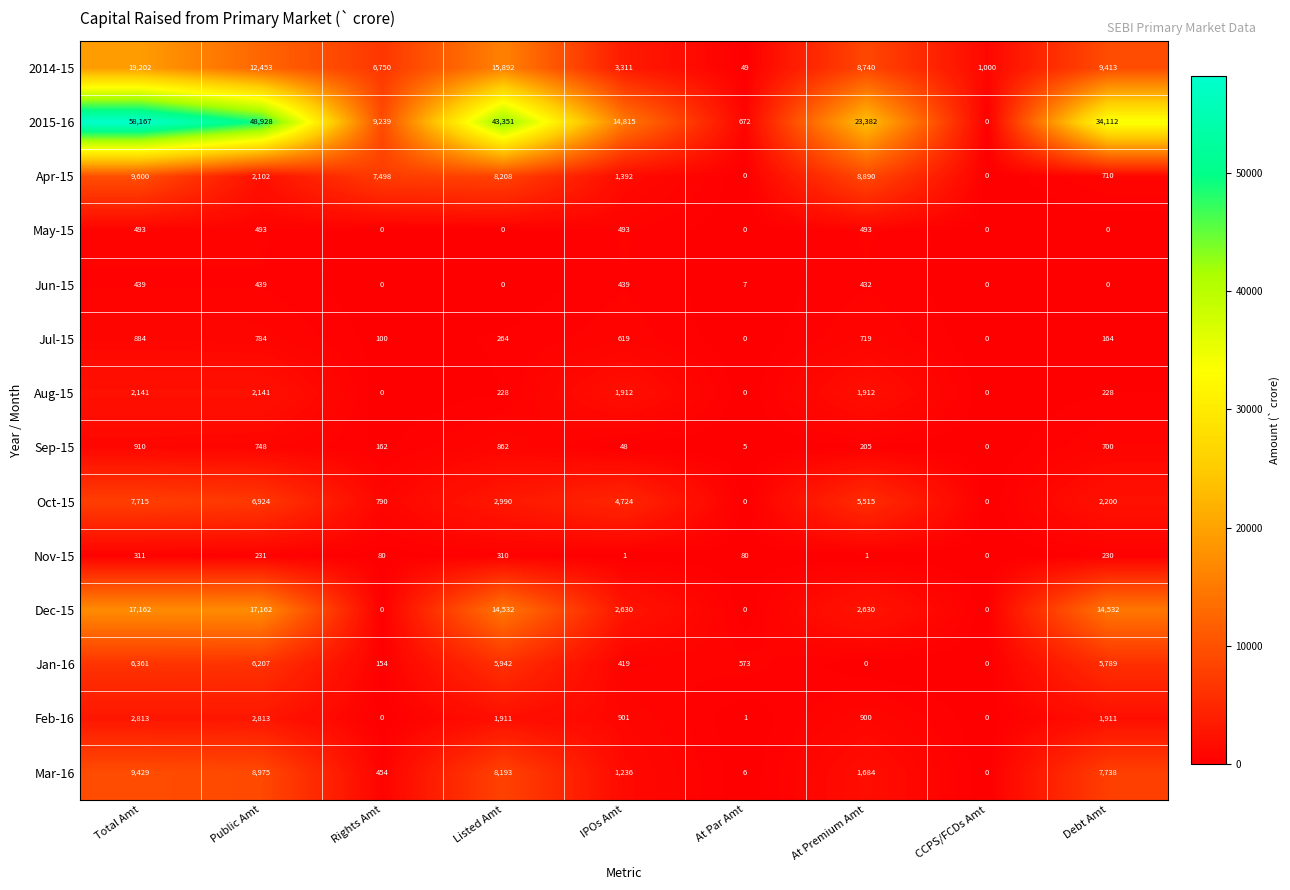

What is the total value across all series at Total Amt?

135627